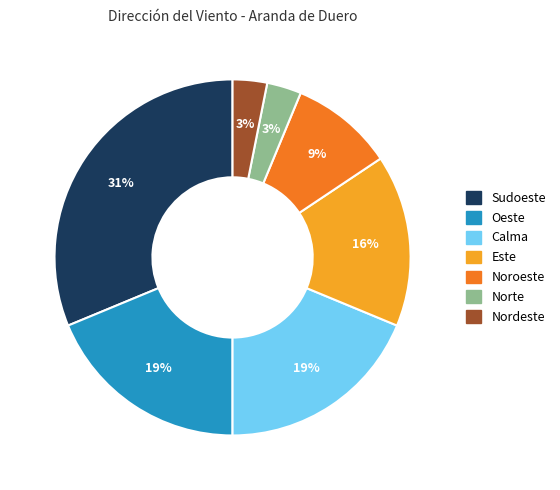

How many segments does this pie chart have?

7